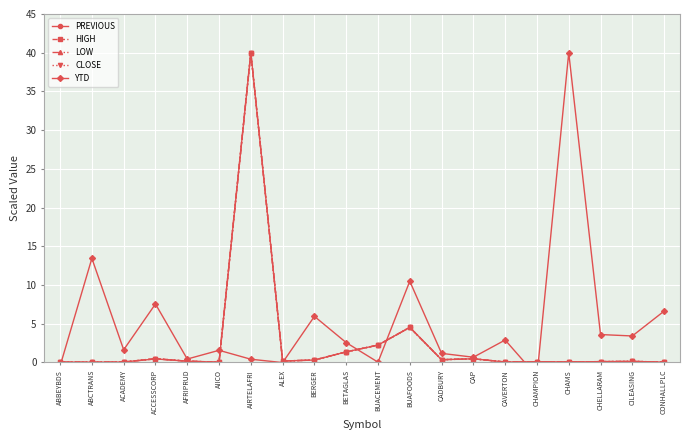

How many interior local valleys does the YTD series have?

7